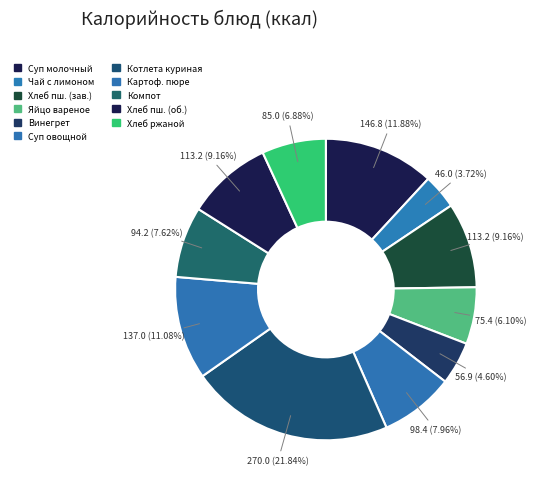

How many slices are in this pie chart?

11